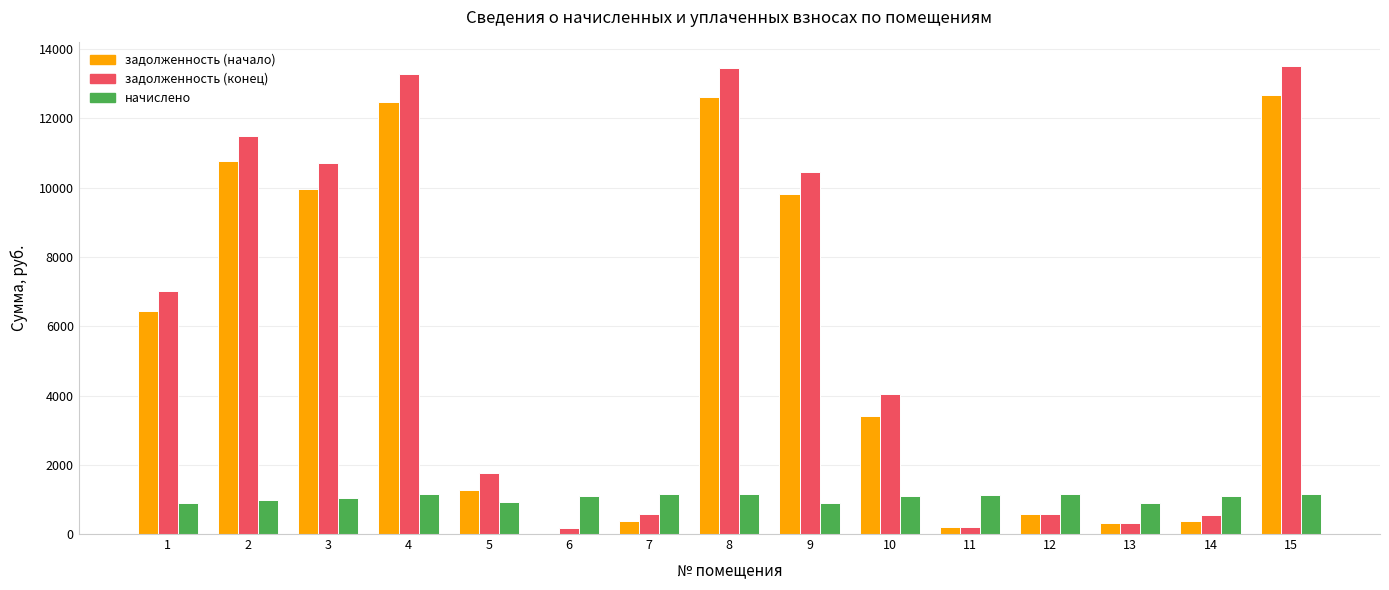

Does the chart contain stacked bars?

No